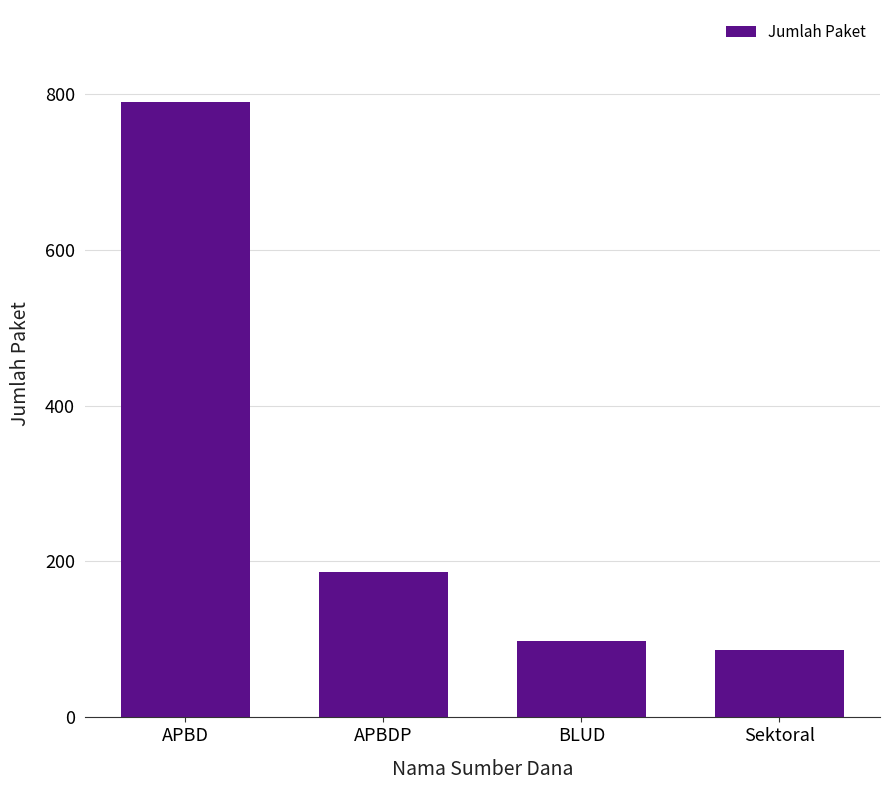

What is the smallest value displayed?

87